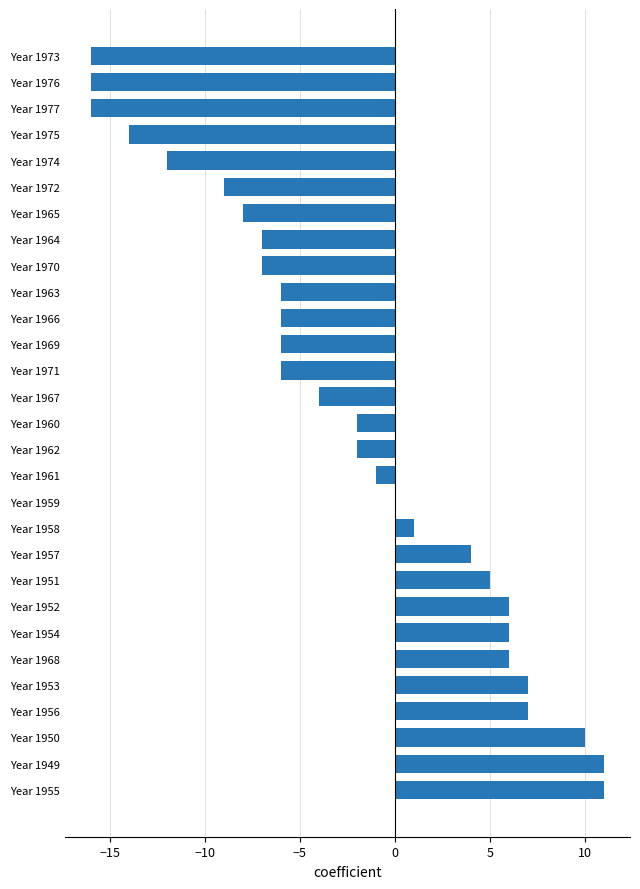

Reading top to bottom, transcribe all the data shown in this chart.

Year 1973=-16	Year 1976=-16	Year 1977=-16	Year 1975=-14	Year 1974=-12	Year 1972=-9	Year 1965=-8	Year 1964=-7	Year 1970=-7	Year 1963=-6	Year 1966=-6	Year 1969=-6	Year 1971=-6	Year 1967=-4	Year 1960=-2	Year 1962=-2	Year 1961=-1	Year 1959=0	Year 1958=1	Year 1957=4	Year 1951=5	Year 1952=6	Year 1954=6	Year 1968=6	Year 1953=7	Year 1956=7	Year 1950=10	Year 1949=11	Year 1955=11